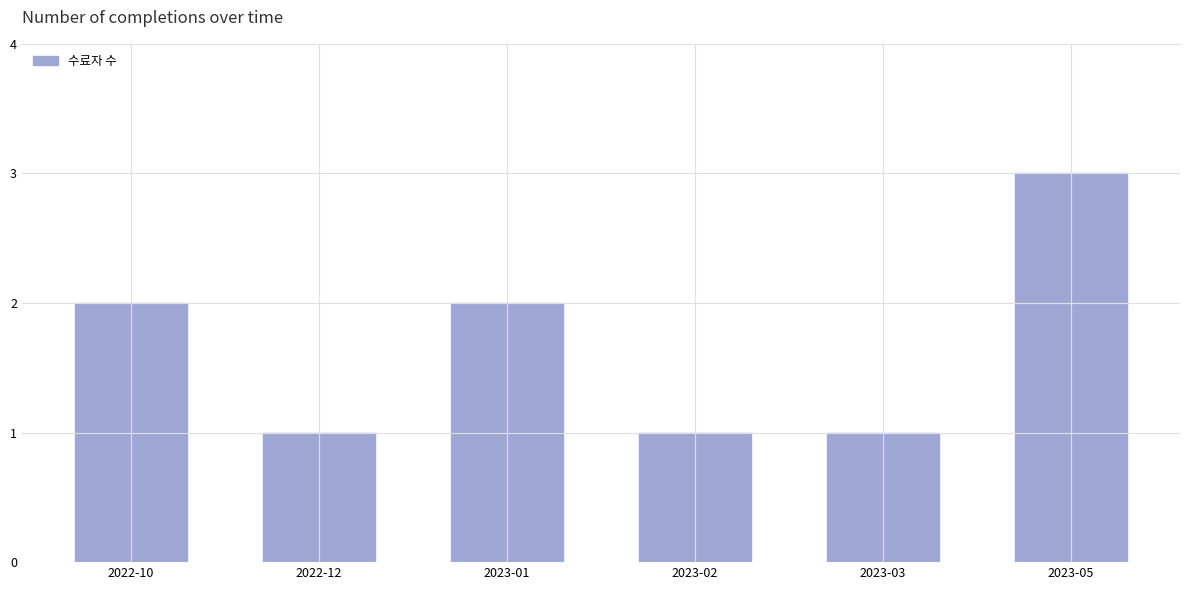

Reading right to left, what are all the values shown in this chart?

2023-05=3	2023-03=1	2023-02=1	2023-01=2	2022-12=1	2022-10=2